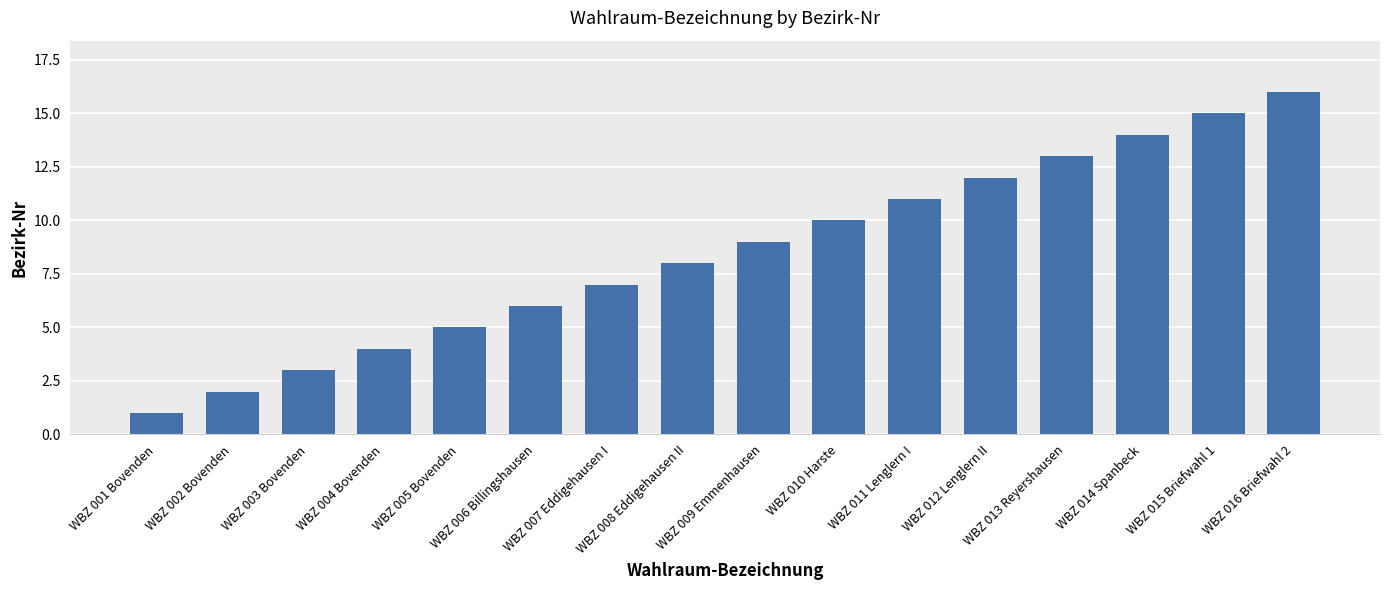

What is the label of the 14th bar from the right?

WBZ 003 Bovenden